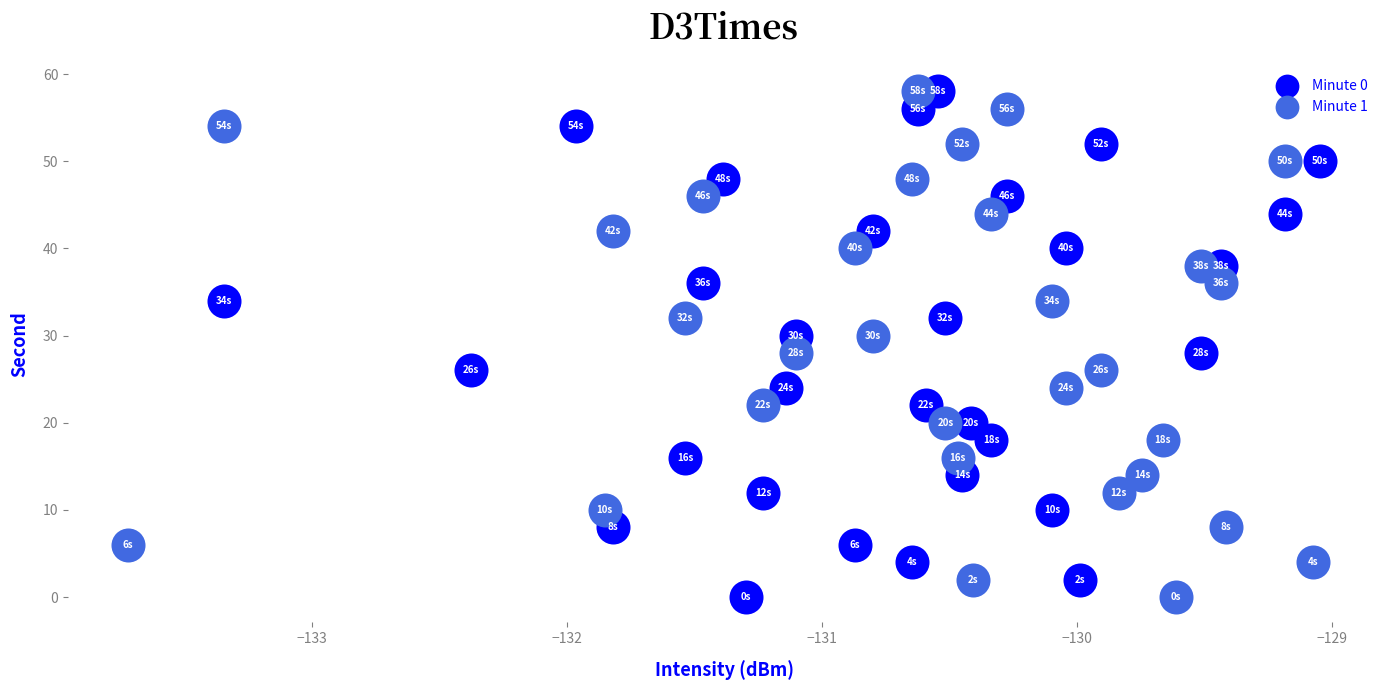

What are all the series names shown in the legend?

Minute 0, Minute 1